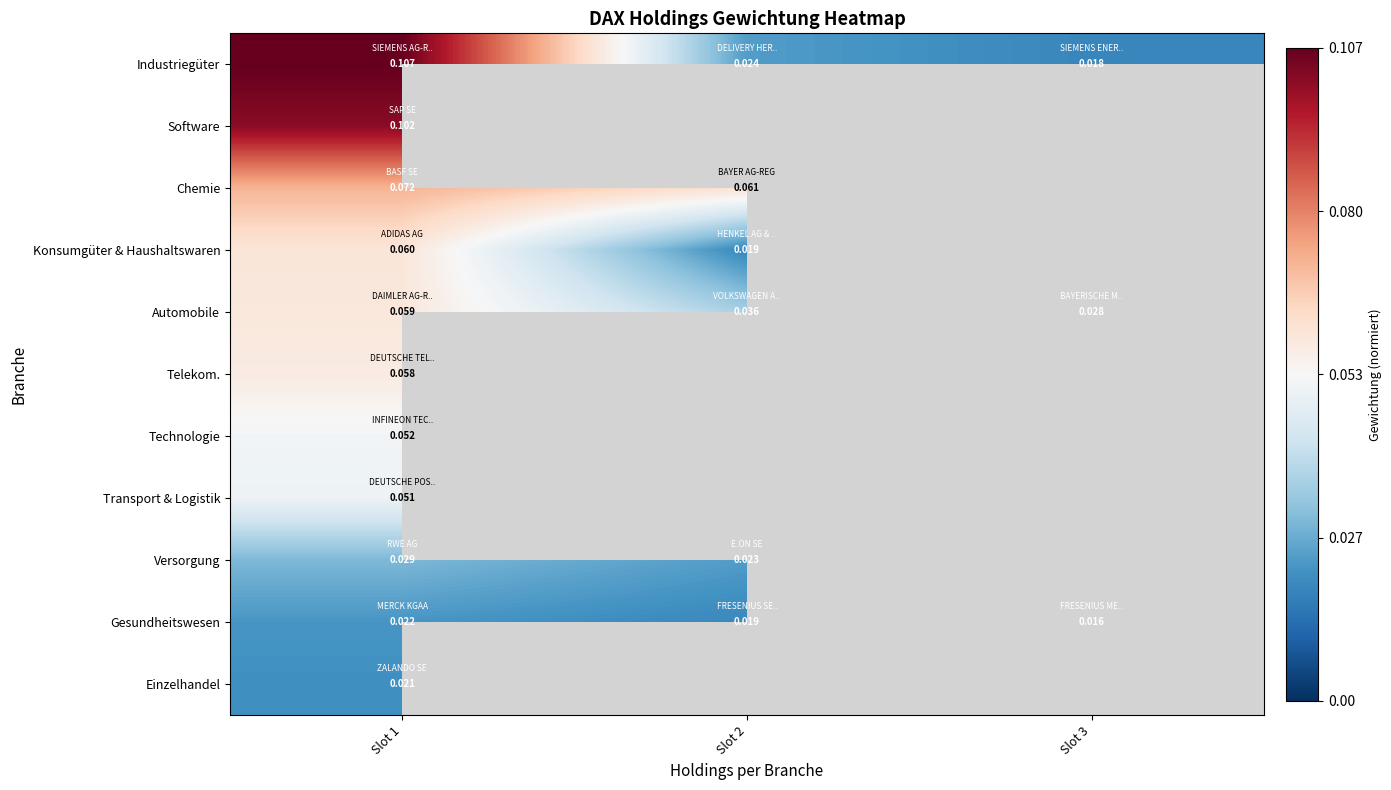

At Slot 1, list the series in order from largest to smallest.

Industriegüter, Software, Chemie, Konsumgüter & Haushaltswaren, Automobile, Telekom., Technologie, Transport & Logistik, Versorgung, Gesundheitswesen, Einzelhandel